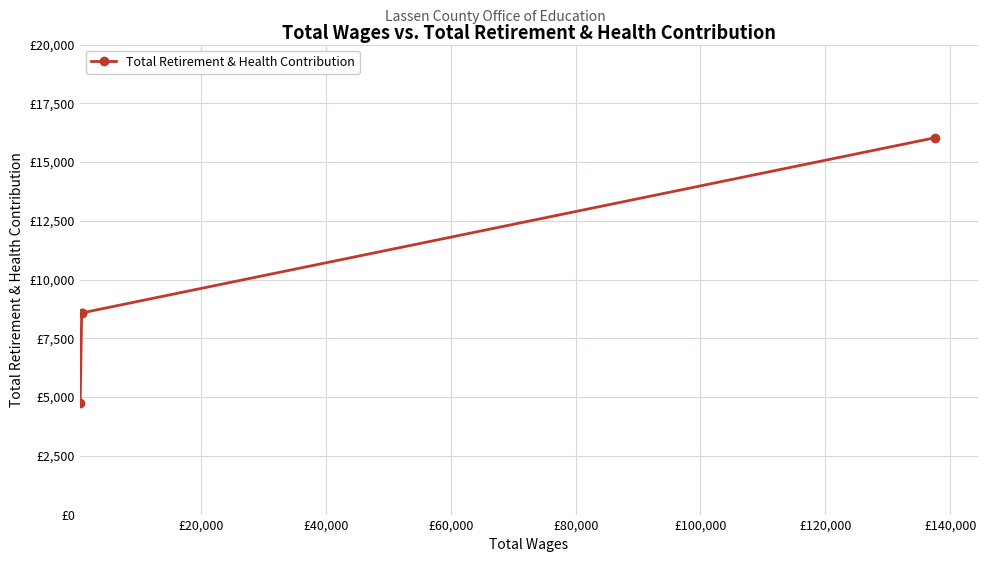

Reading left to right, extract all data points from this chart.

4748	8580	8580	16033